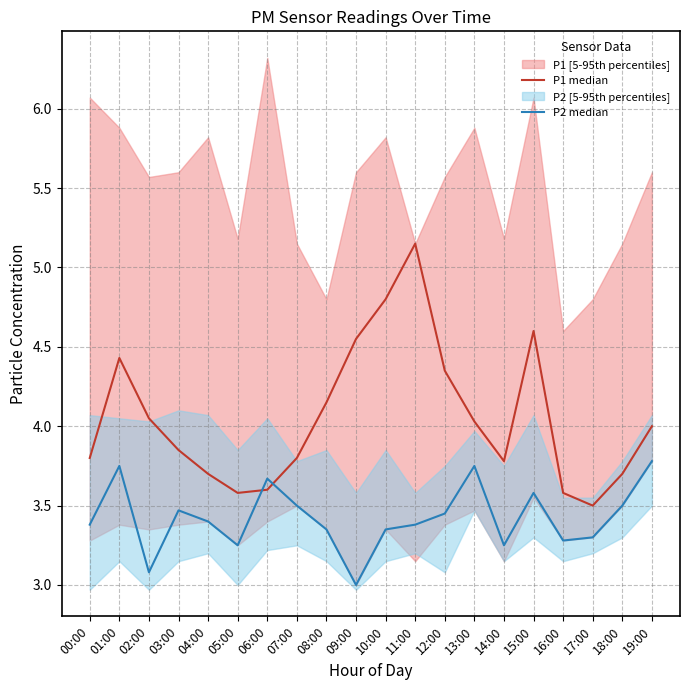

Between 19:00 and 08:00, which is larger?

08:00